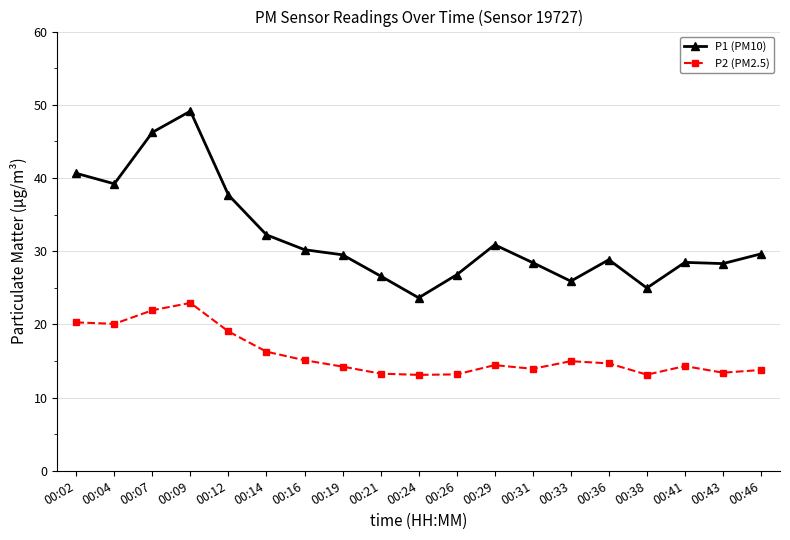

Which series has the widest spread of values?

P1 (PM10)